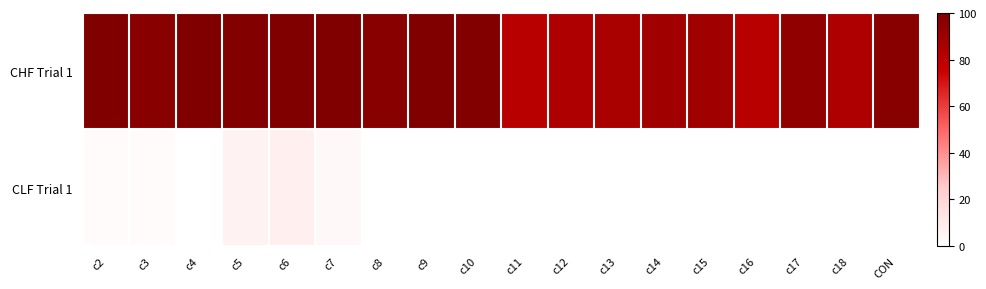

Which series has the widest spread of values?

CHF Trial 1